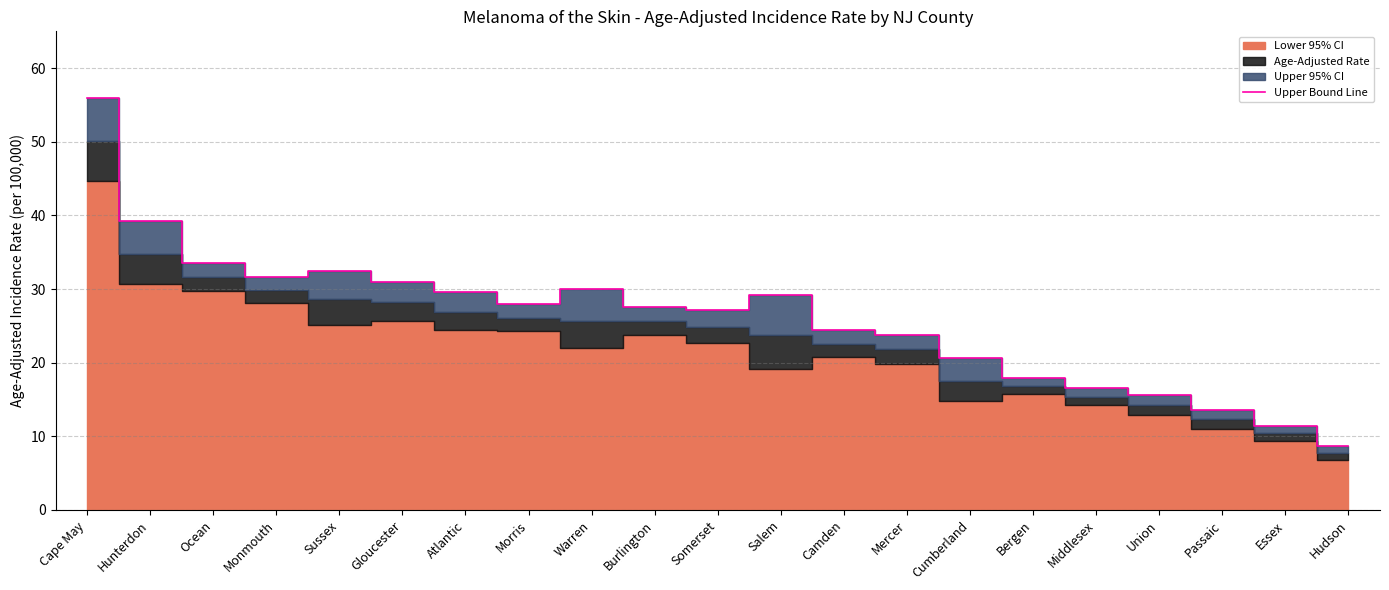

Which category has the highest value across all series?

Cape May